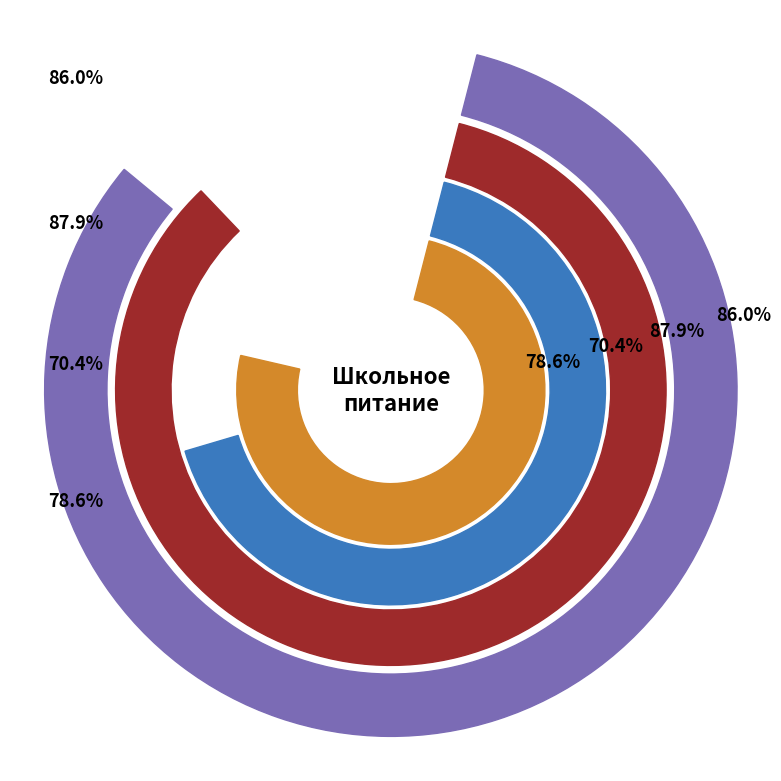

Which has a higher value, Огурец консервированный or Каша гречневая рассыпчатая с маслом?

Каша гречневая рассыпчатая с маслом